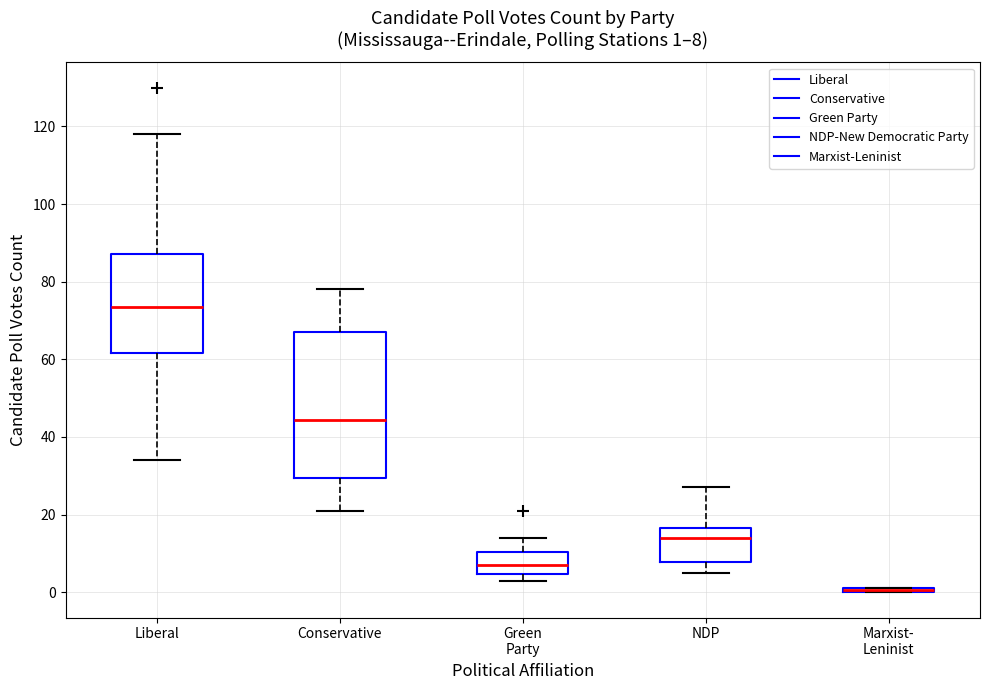

Which box is the tallest, from its lower edge to its upper edge?

Conservative